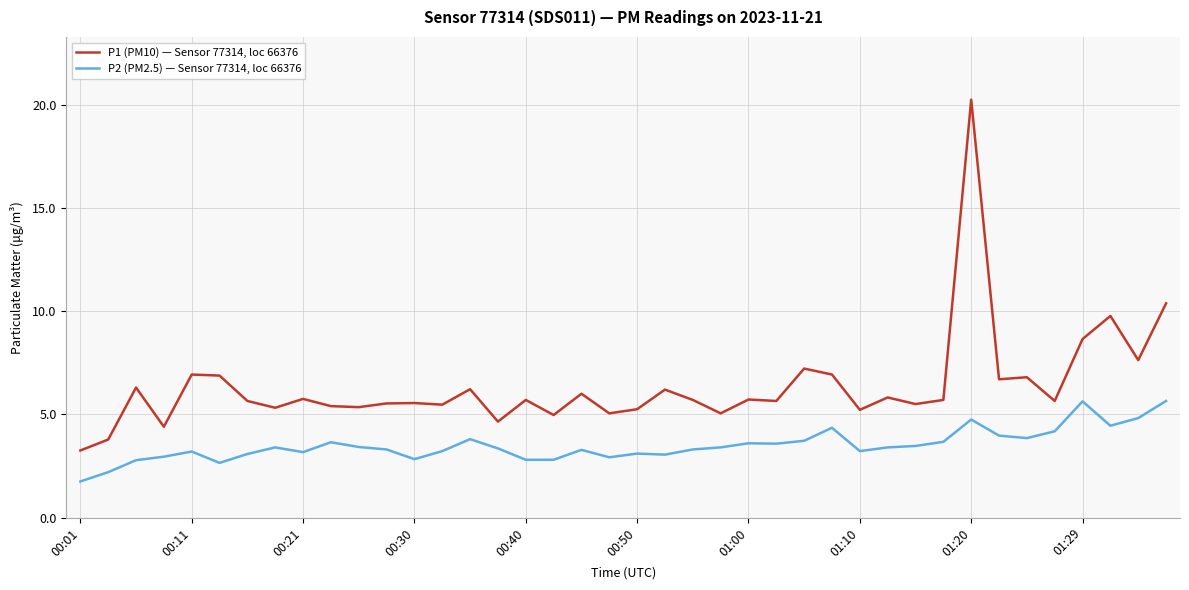

Which series has the largest total across all categories?

P1 (PM10) — Sensor 77314, loc 66376